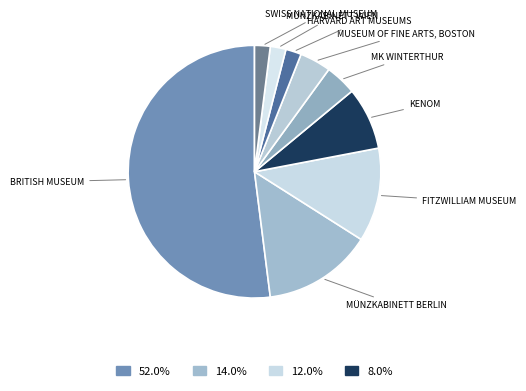

How many slices are in this pie chart?

9